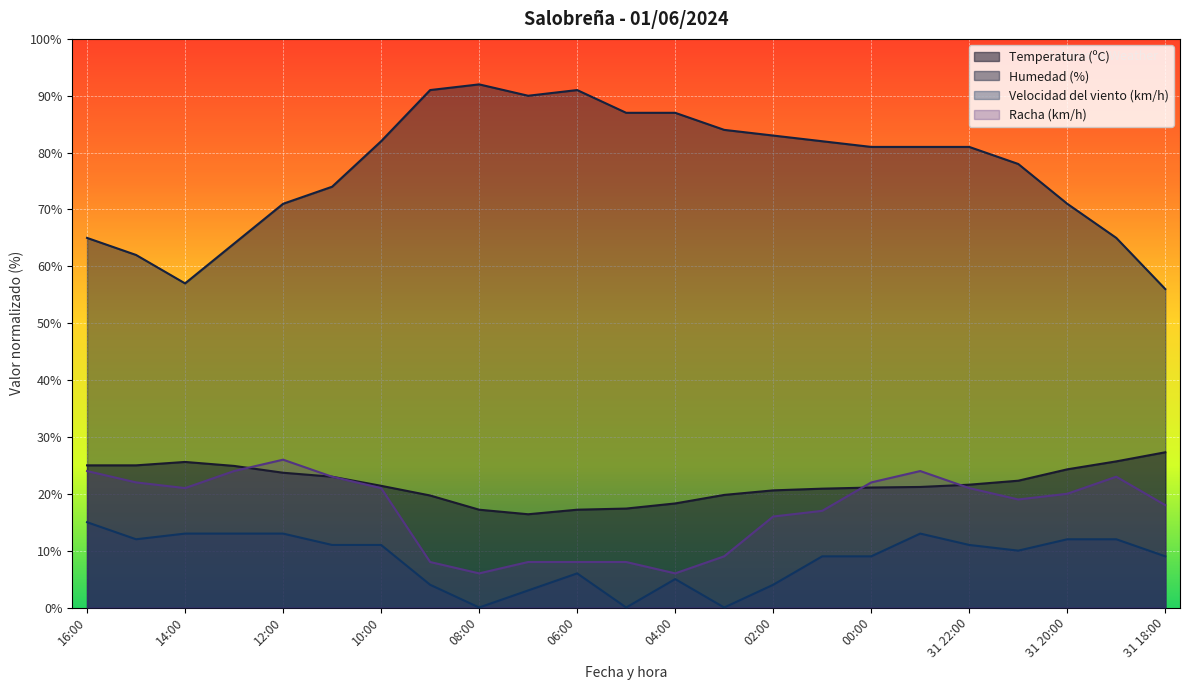

At which label does Temperatura (ºC) reach its minimum?

07:00